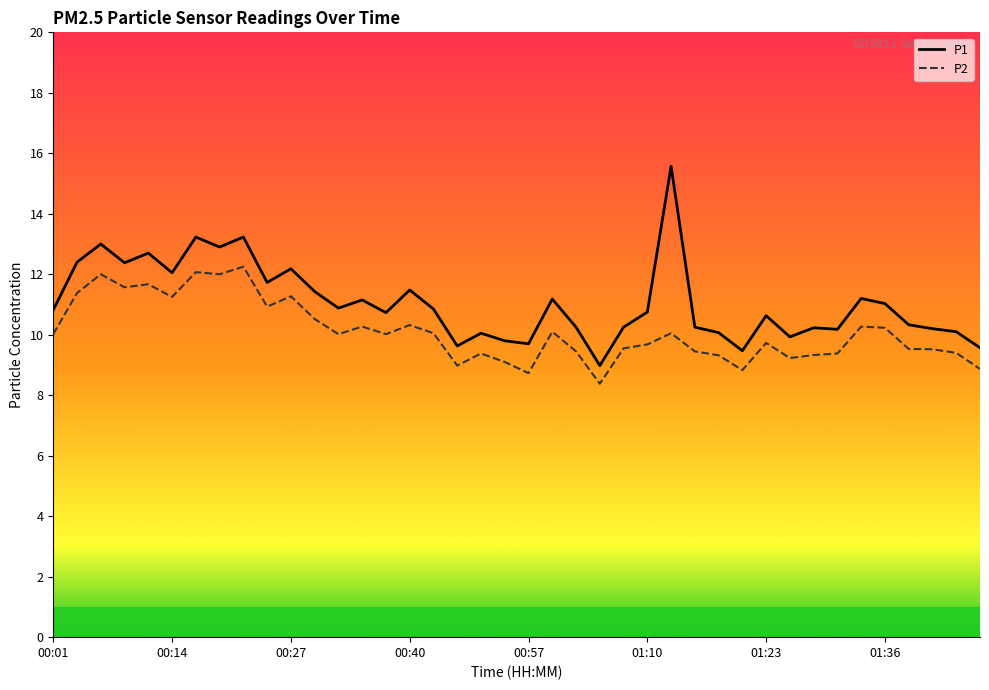

Which series has the widest spread of values?

P1